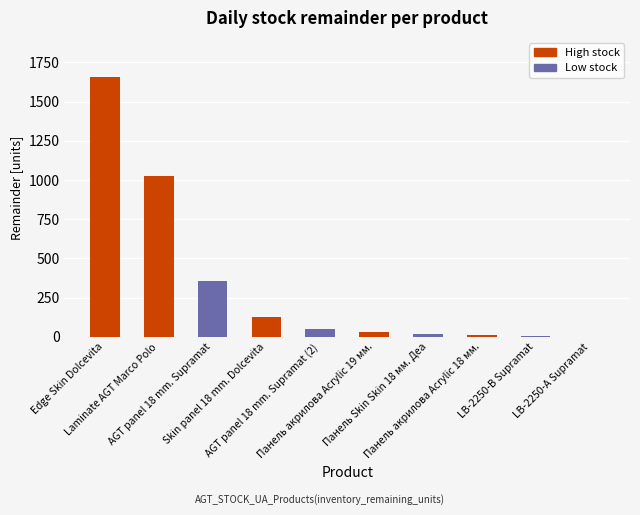

What is the change in value from Панель акрилова Acrylic 19 мм. to Панель Skin Skin 18 мм. Деа?

-14